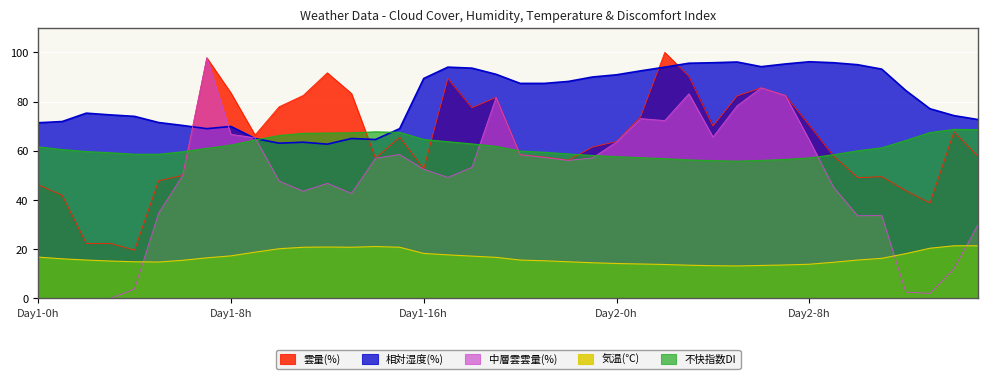

Is the value of 不快指数DI at Day2-8h greater than the value of 気温(℃) at Day1-8h?

Yes